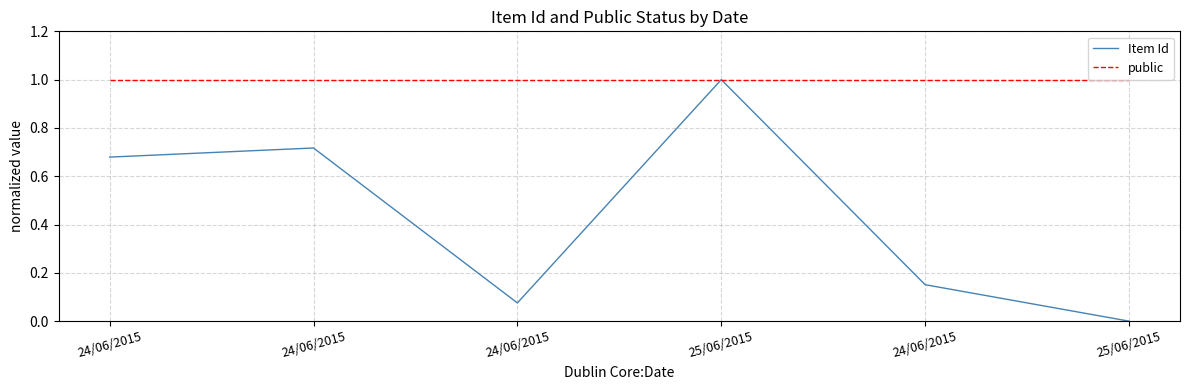

How many series are shown in this chart?

2